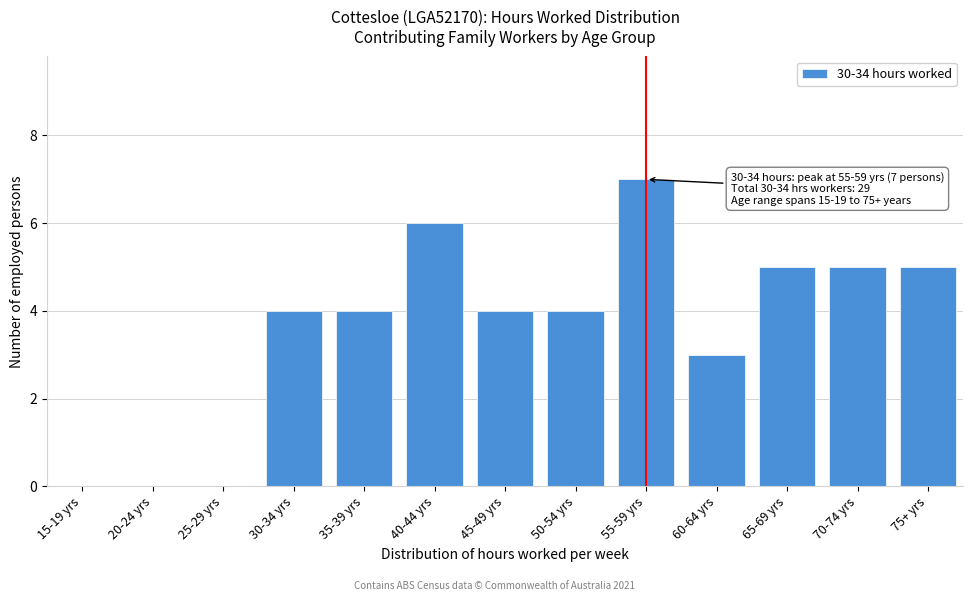

Reading left to right, list all the values displayed in this chart.

15-19 yrs=0	20-24 yrs=0	25-29 yrs=0	30-34 yrs=4	35-39 yrs=4	40-44 yrs=6	45-49 yrs=4	50-54 yrs=4	55-59 yrs=7	60-64 yrs=3	65-69 yrs=5	70-74 yrs=5	75+ yrs=5